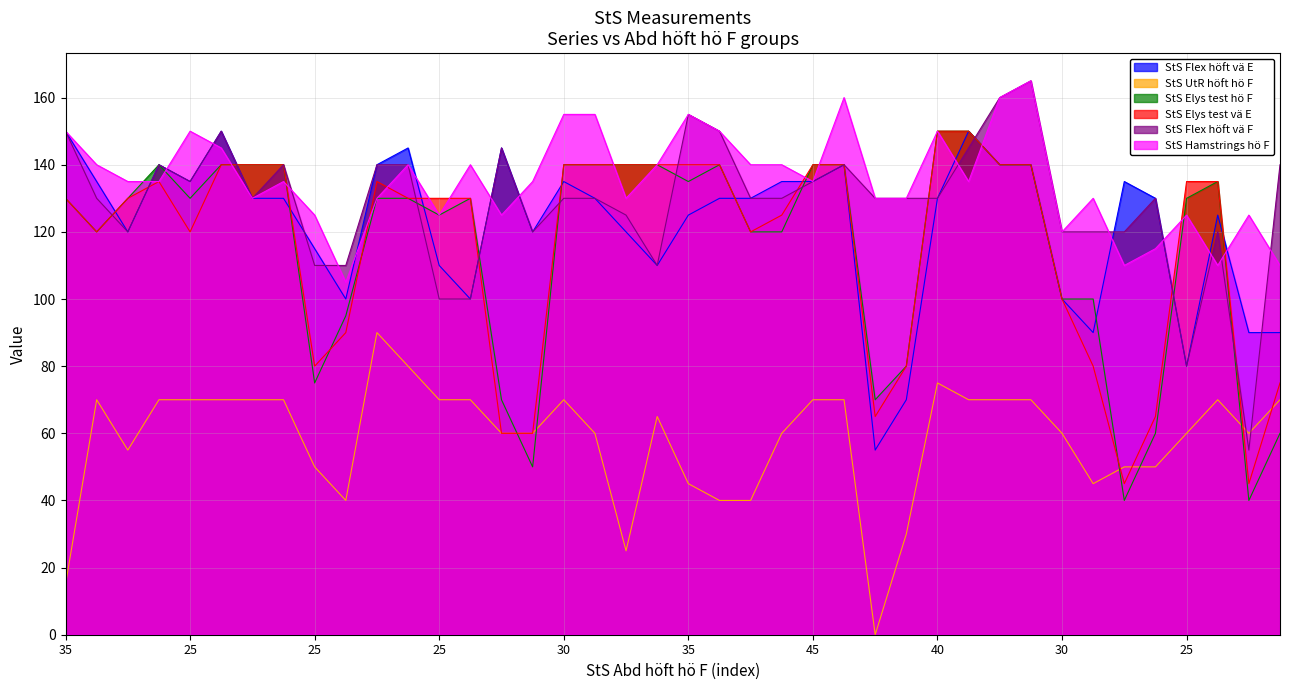

In StS Elys test hö F, how many points are lower than both neighbors (excluding endpoints)?

9